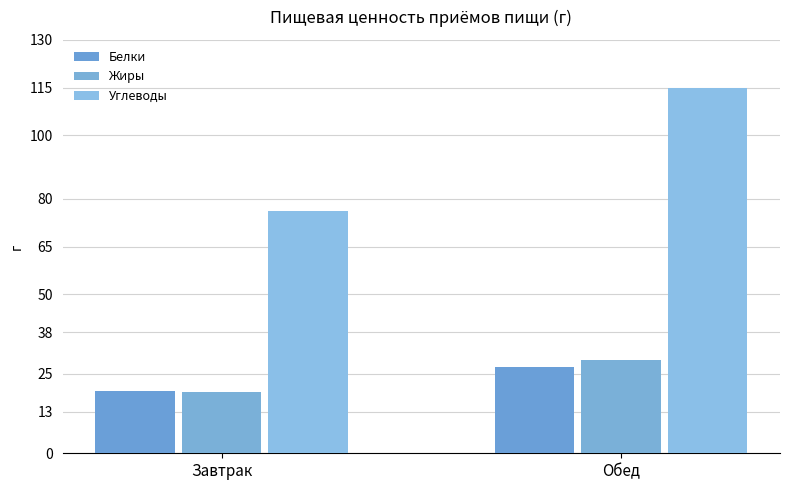

Between Завтрак and Обед, which series saw the biggest shift?

Углеводы